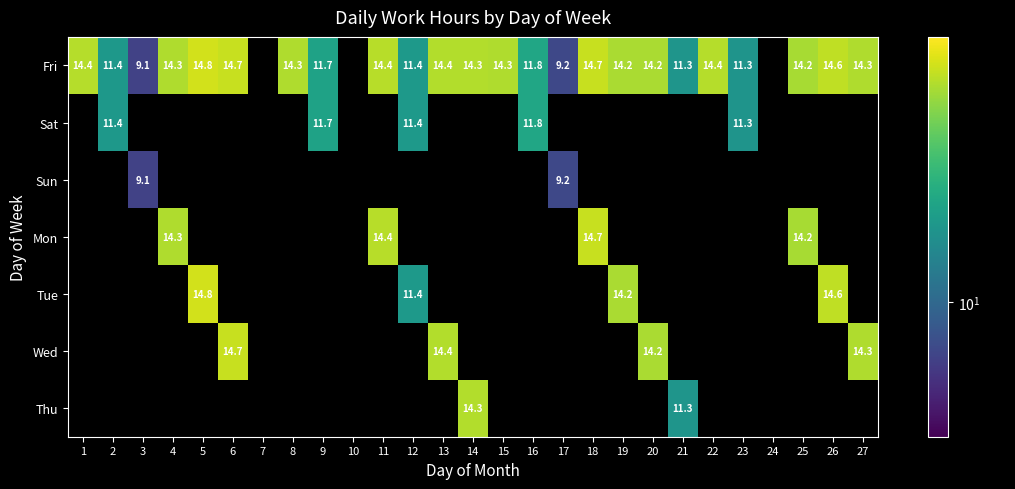

True or false: Mon has a value of 14.3 at 4.

True